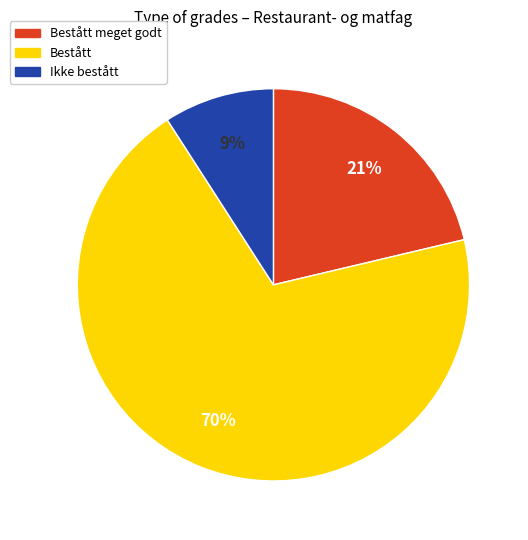

To the nearest percent, what is the average slice percentage?

33%